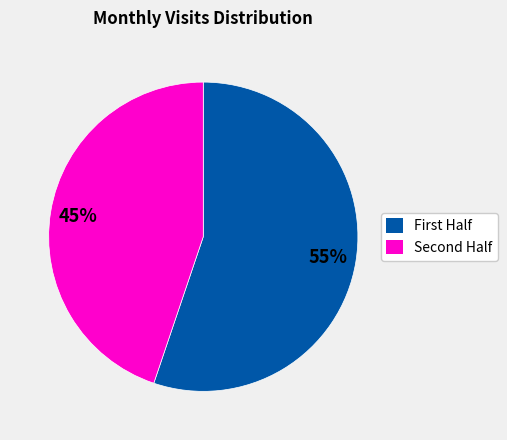

Which category has the biggest portion of the pie?

First Half